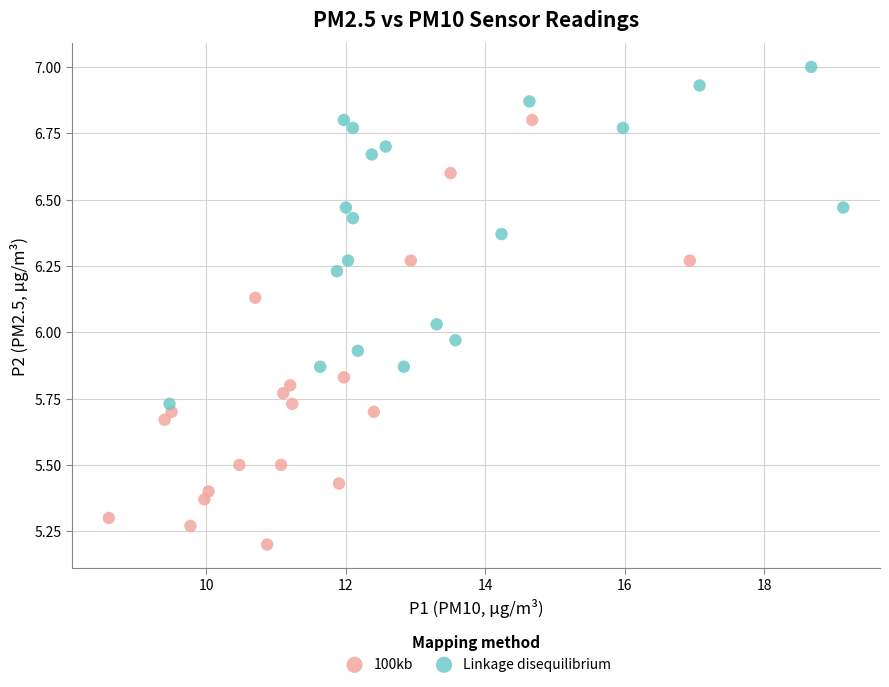

Which series contains the lowest Y value?

100kb